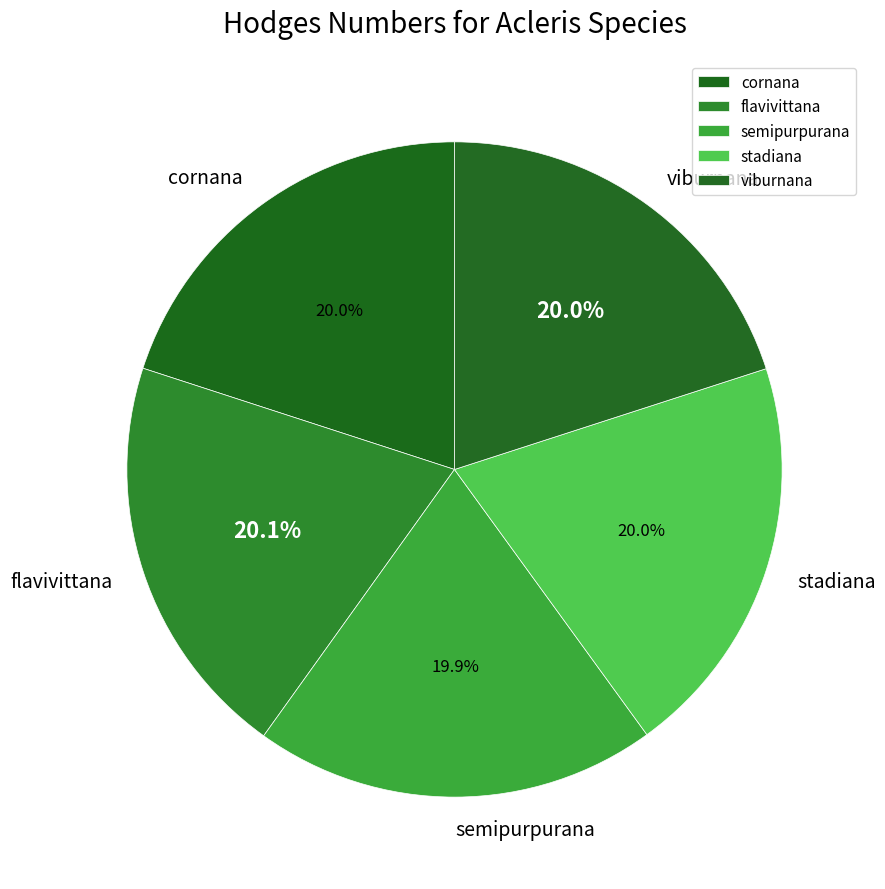

What is the ratio of the value at stadiana to the value at viburnana?

1.0